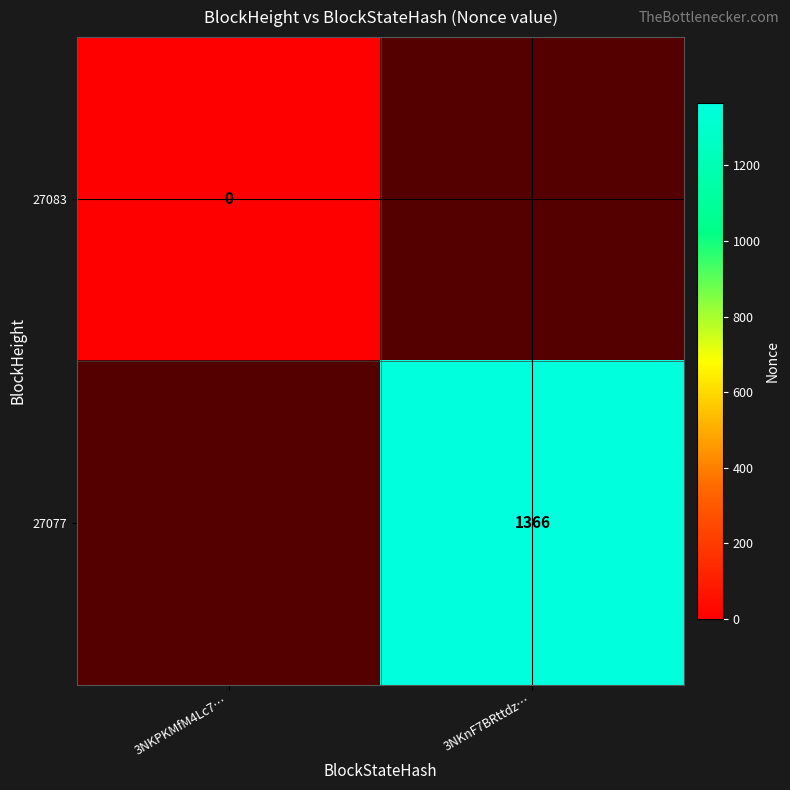

True or false: 27077 has a value of 2040 at 3NKnF7BRttdz….

False